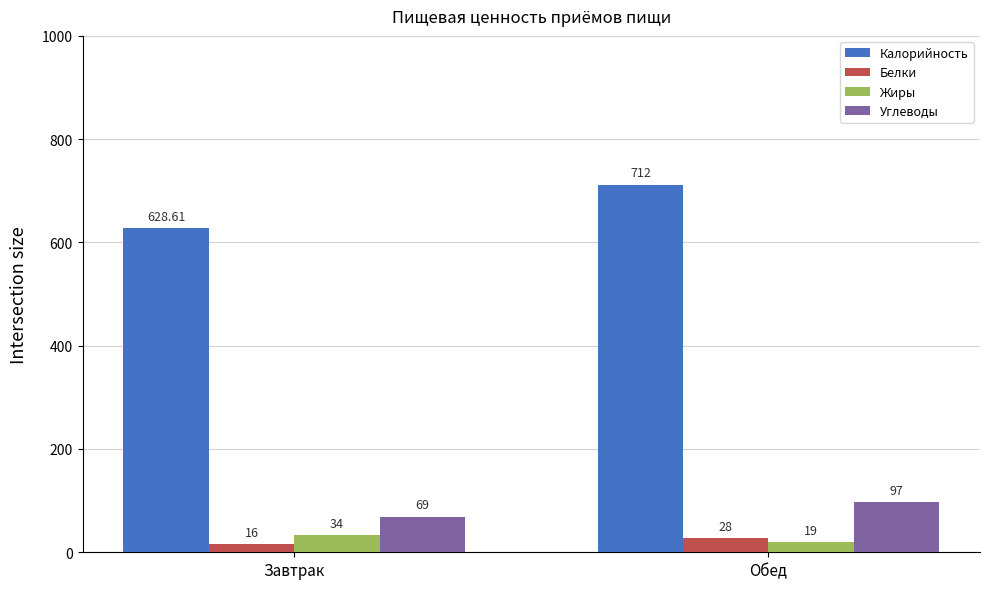

Does the chart contain stacked bars?

No